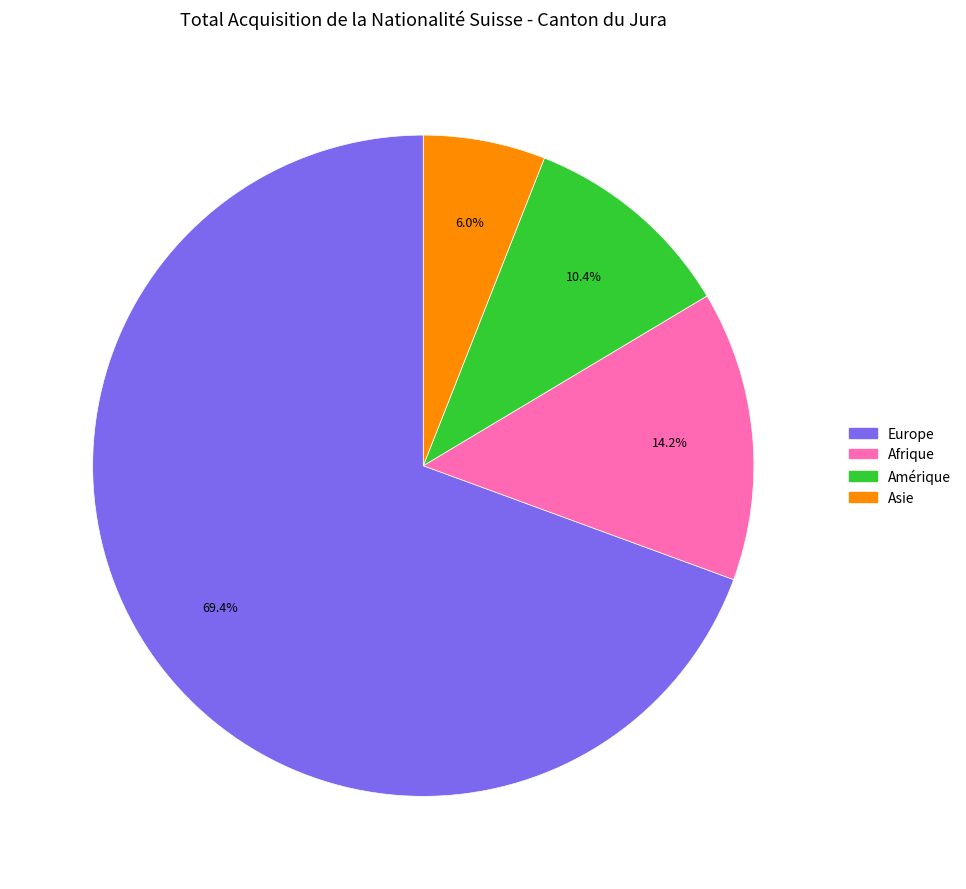

Is there a majority slice in this chart?

Yes